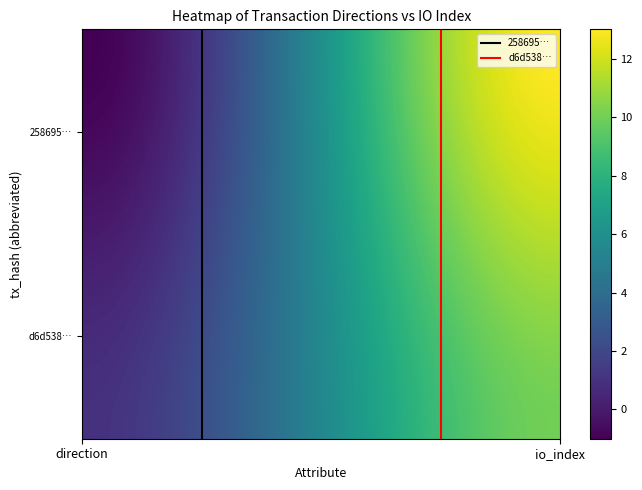

Reading left to right, list all the values displayed in this chart.

258695c78ab8a1e25b132d3731e5b63305b210a: -1	13
d6d5380d2d392a2690d05f13552eede1a263f27: 1	10